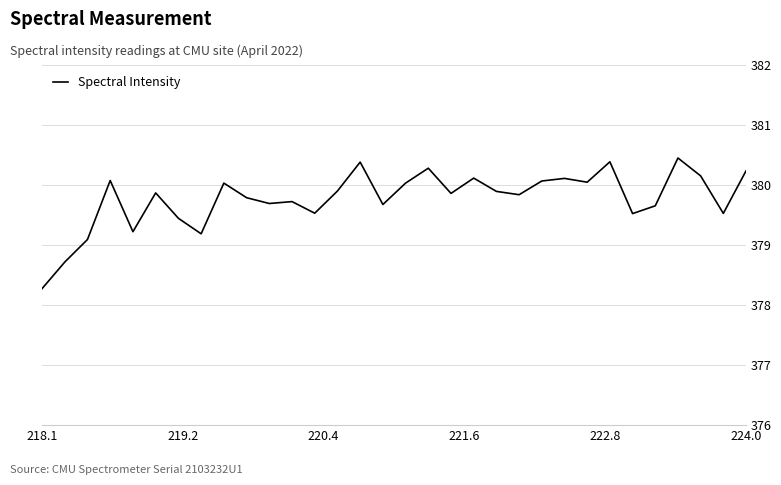

How many lines are shown in the chart?

1